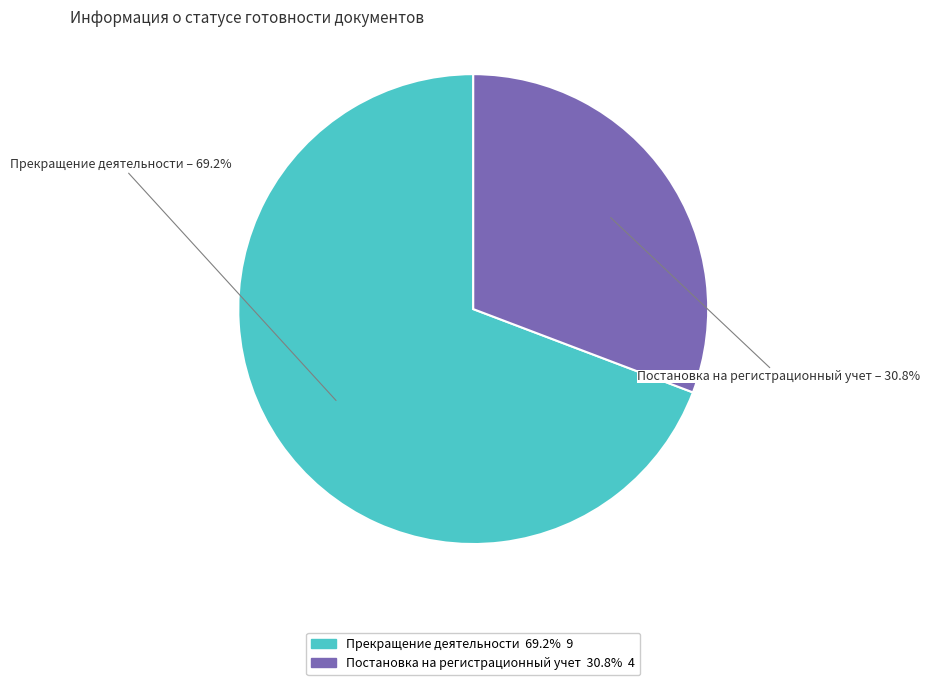

To the nearest percent, what is the difference between the Прекращение деятельности and Постановка на регистрационный учет slice percentages?

38%